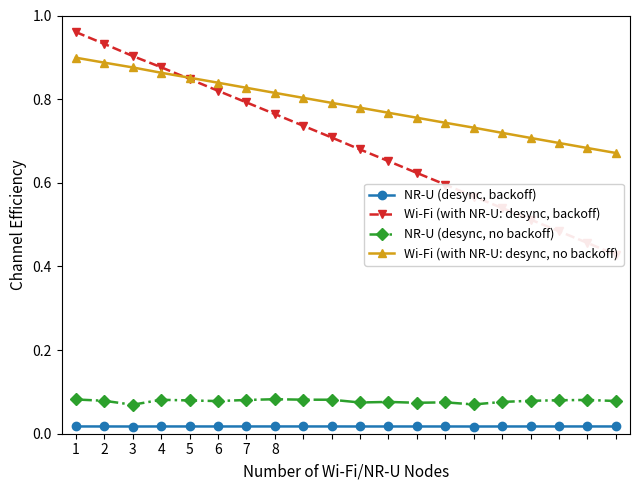

Rank the series by their maximum value, from highest to lowest.

Wi-Fi (with NR-U: desync, backoff), Wi-Fi (with NR-U: desync, no backoff), NR-U (desync, no backoff), NR-U (desync, backoff)